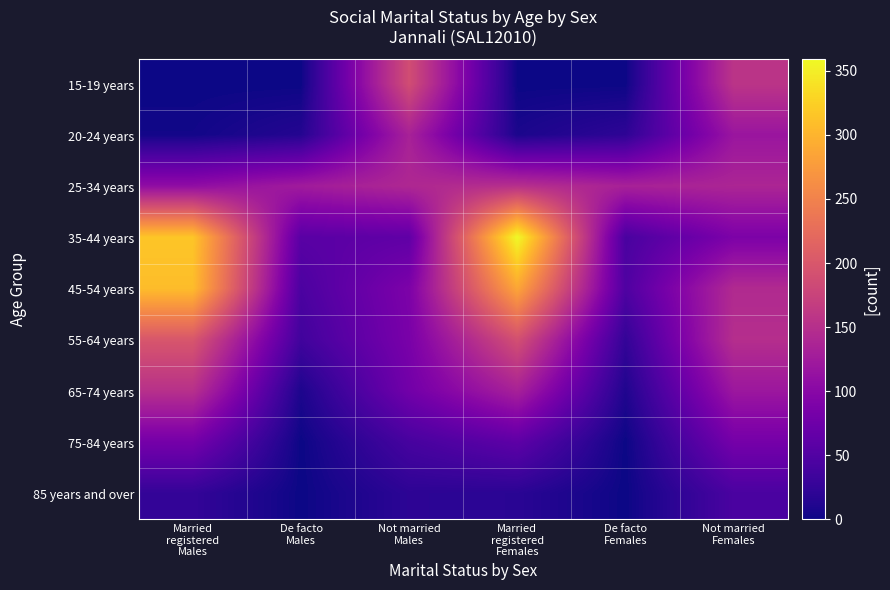

At how many categories does at least one series exceed 193?

2